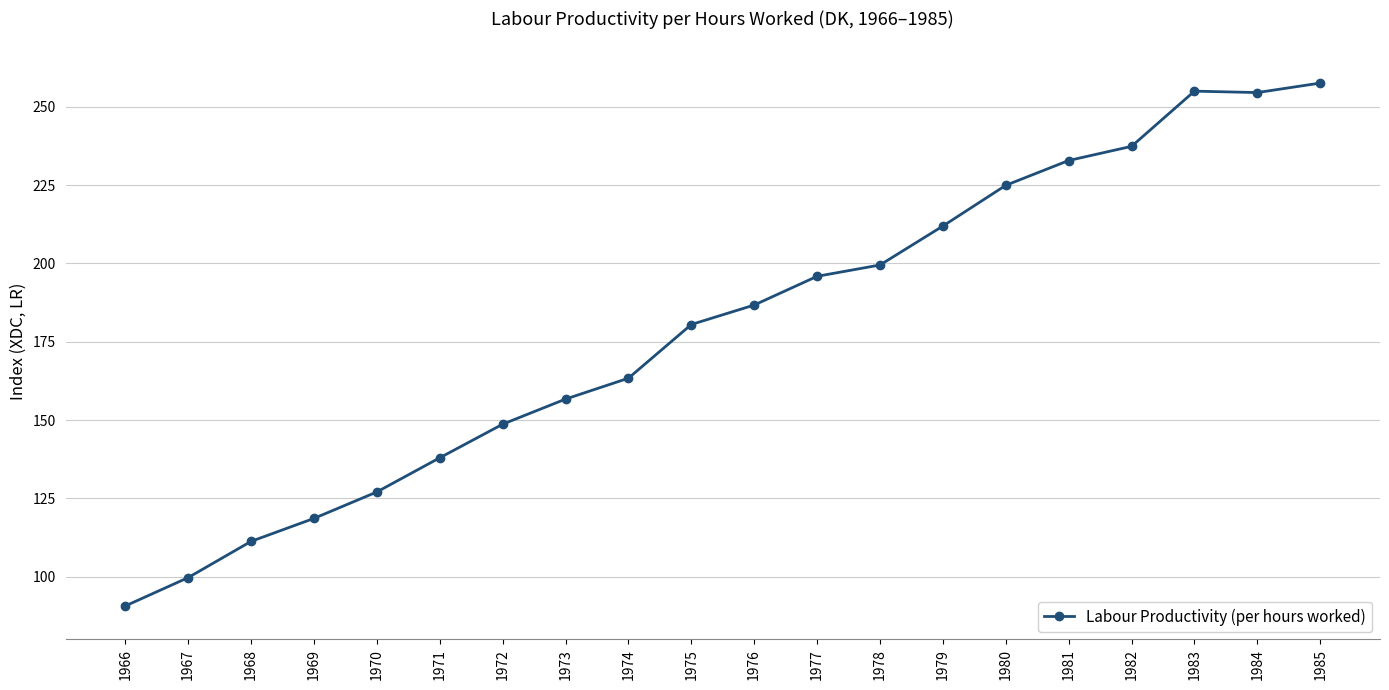

What is the change in value from 1967 to 1976?

+87.0